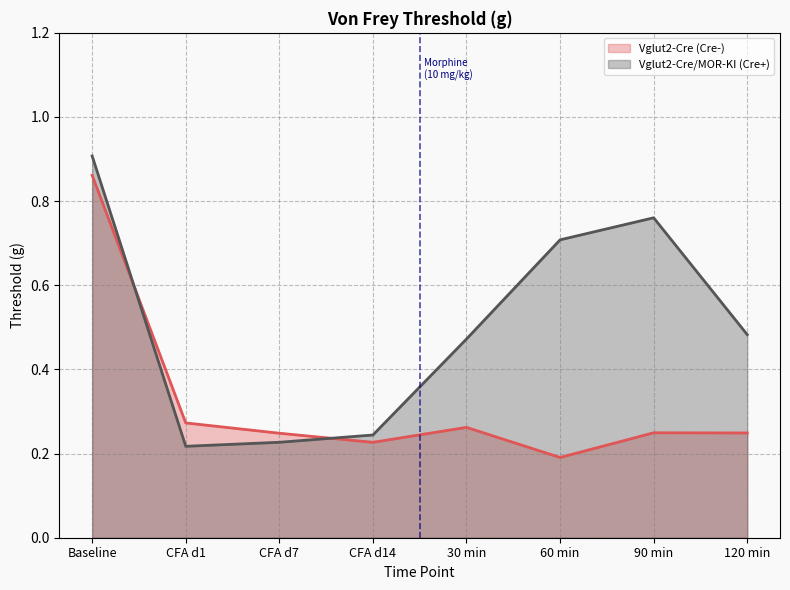

At how many categories does at least one series exceed 0?

8